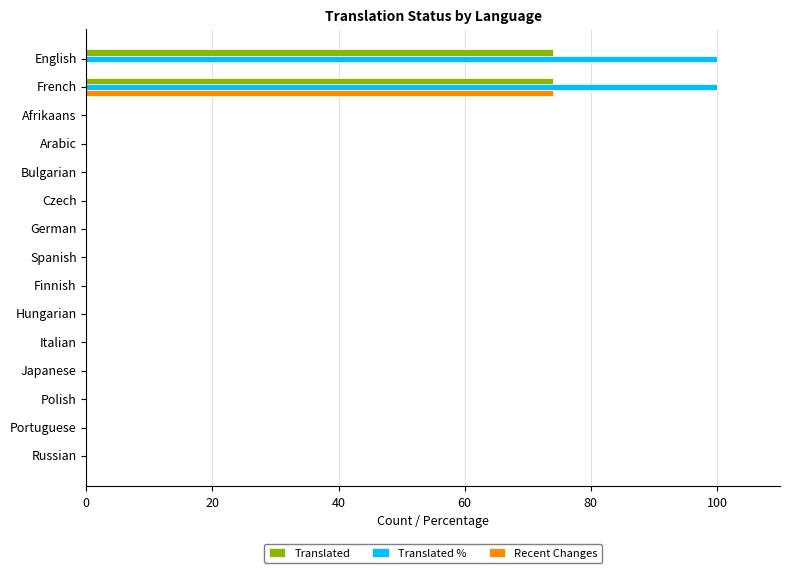

What is the average value of the Translated % series?

13